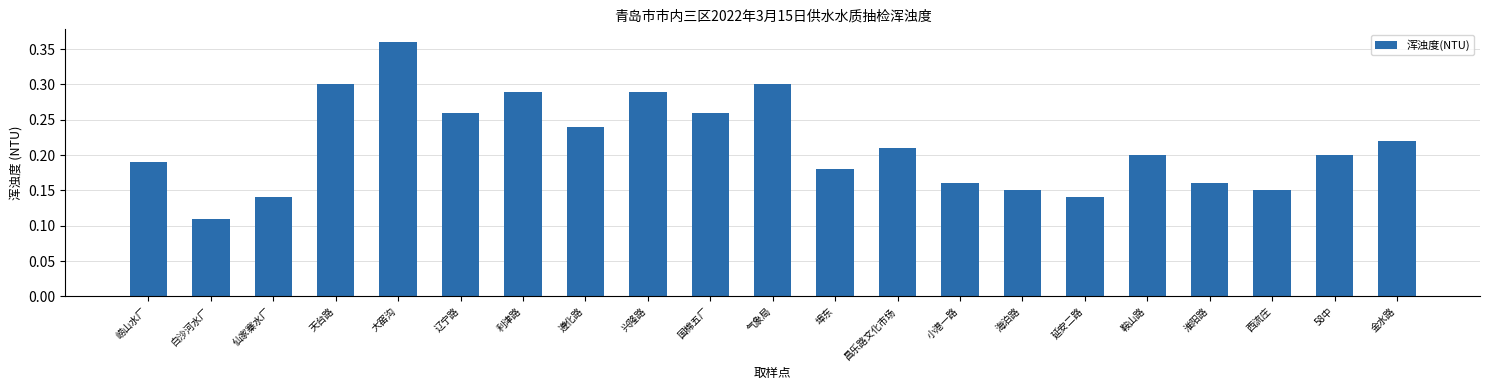

What position from the left is 海泊路?

15